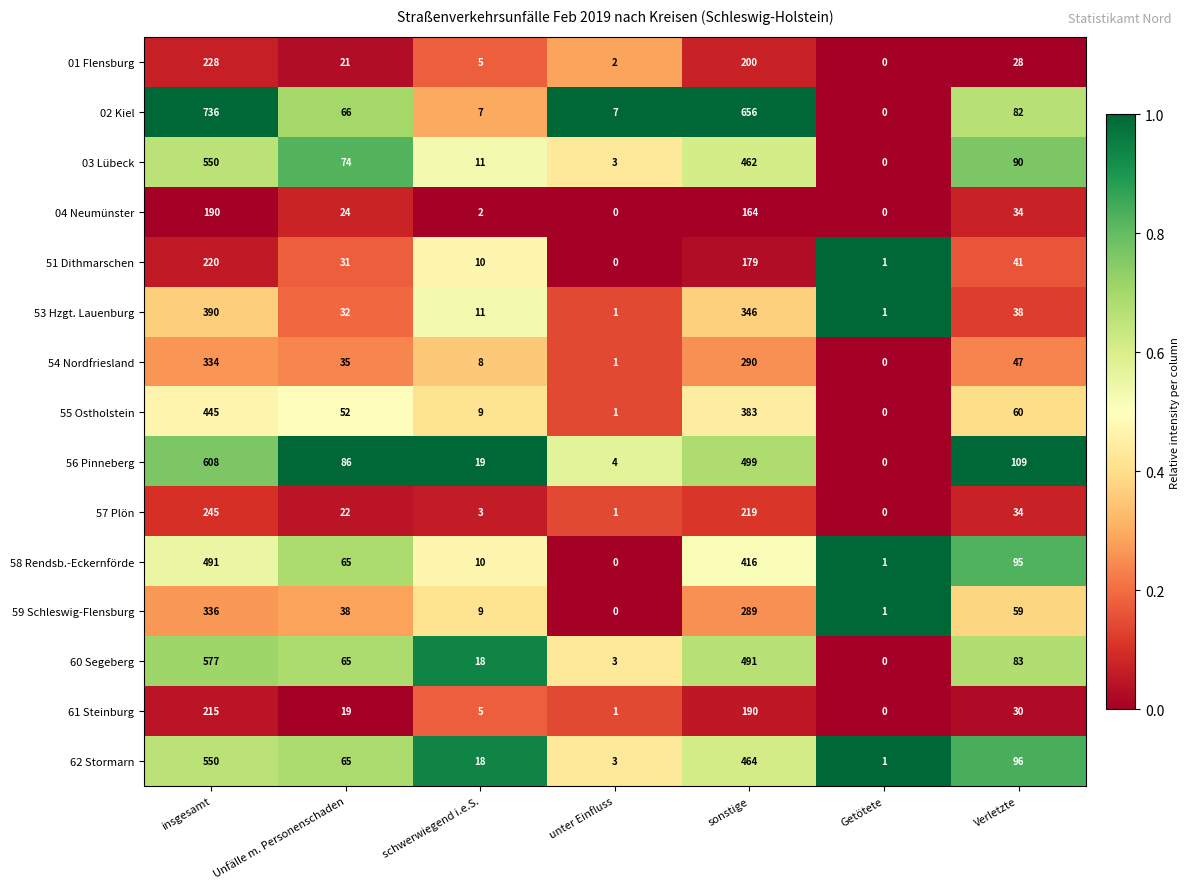

What is the approximate value of 54 Nordfriesland at Verletzte?

47